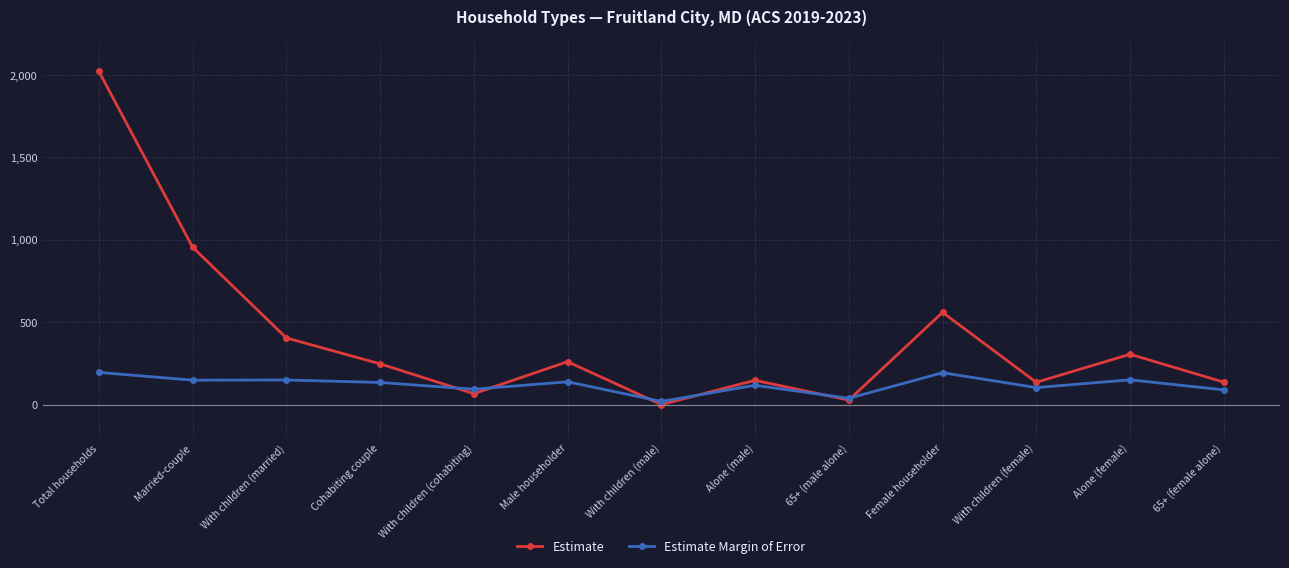

Rank the series by their average value, from highest to lowest.

Estimate, Estimate Margin of Error